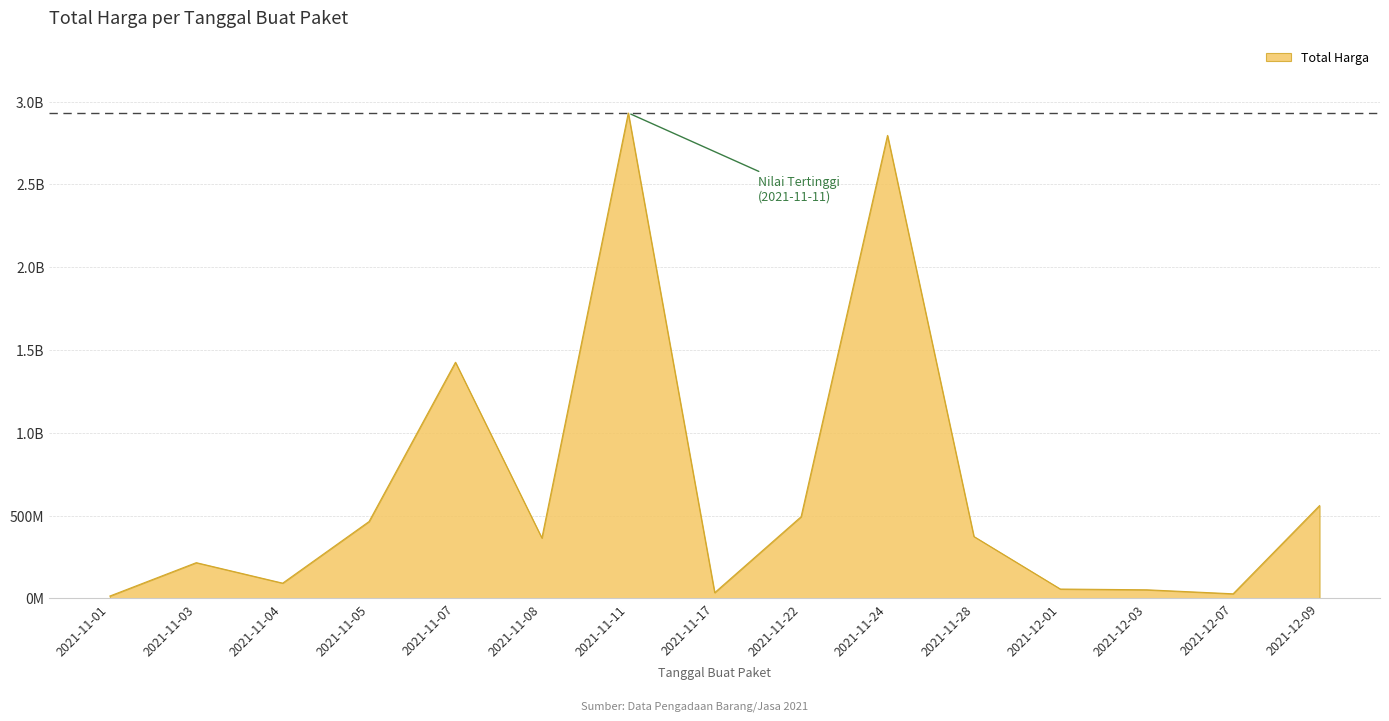

Does the chart display data point markers on the line(s)?

No